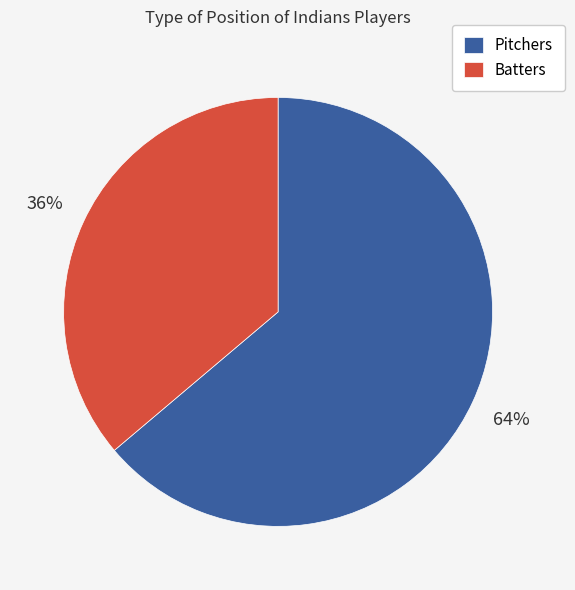

How many slices are in this pie chart?

2